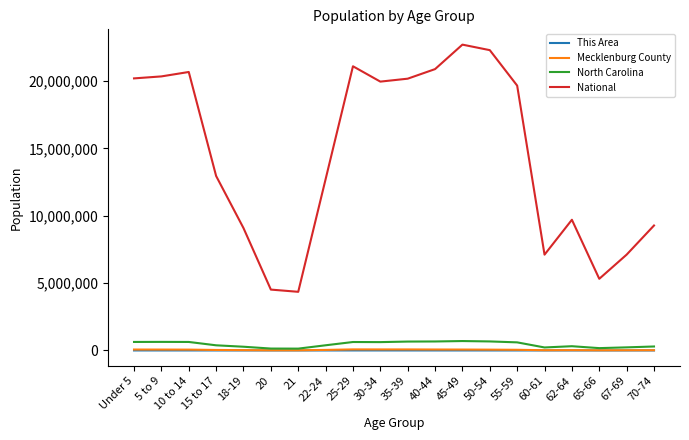

The value of National at 65-66 is 5319902. True or false?

True